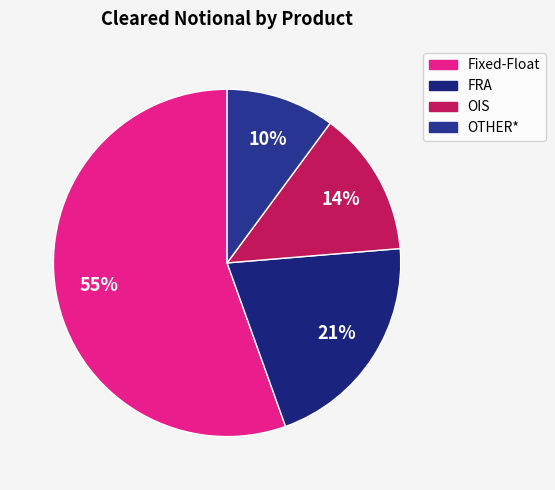

How many slices are in this pie chart?

4